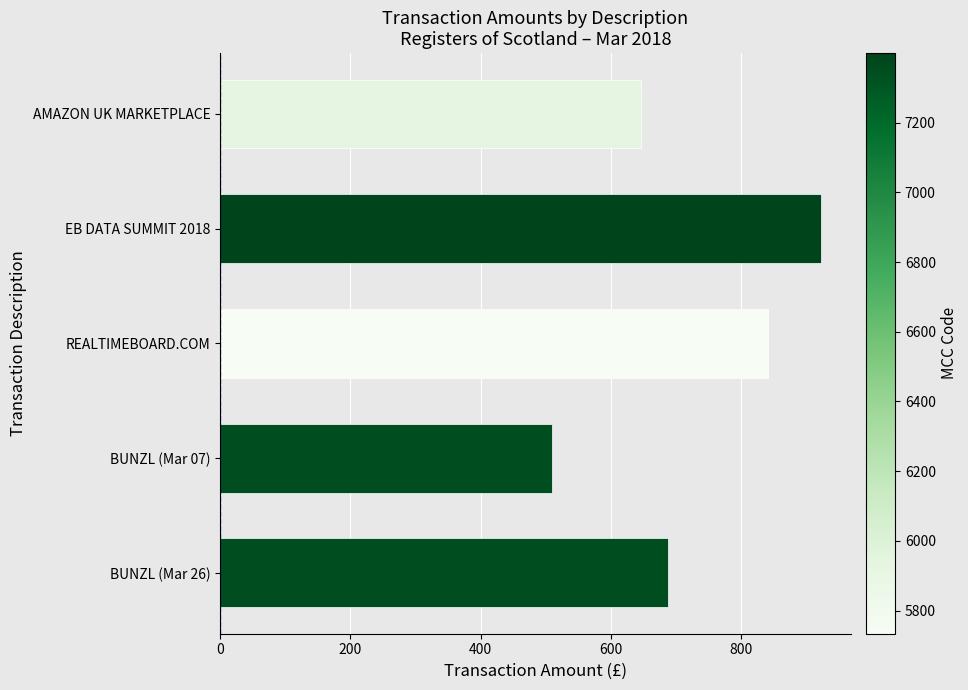

Are the bars horizontal?

Yes